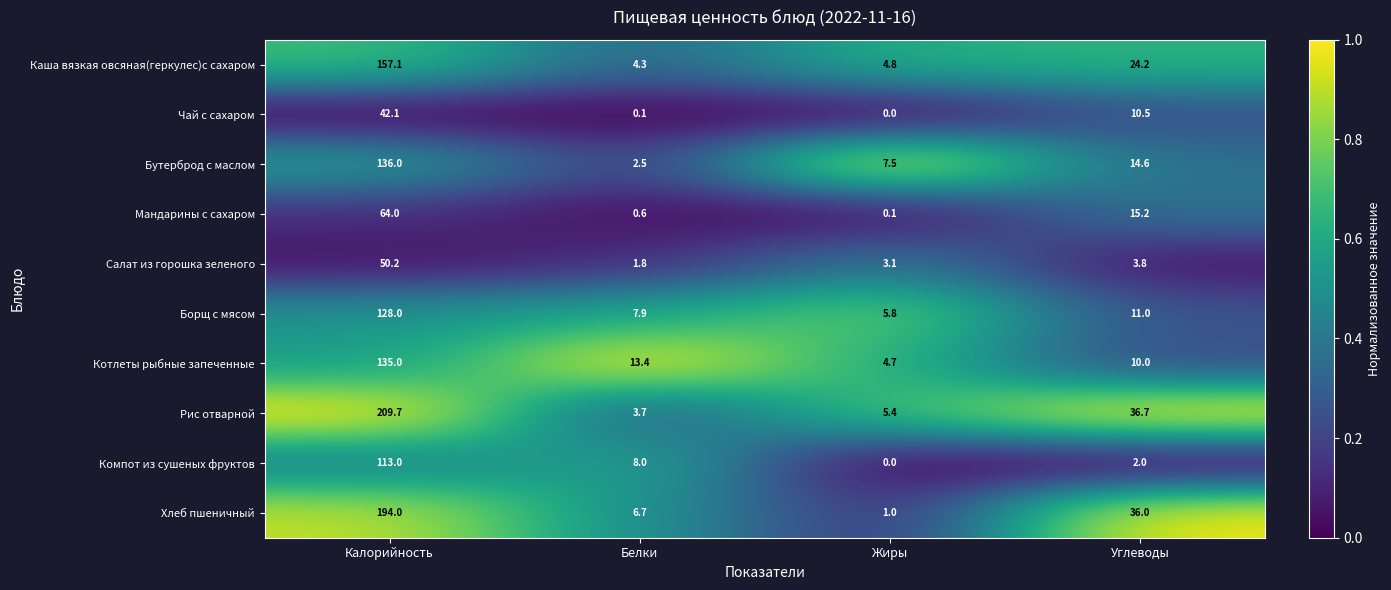

At how many categories does at least one series exceed 5?

4